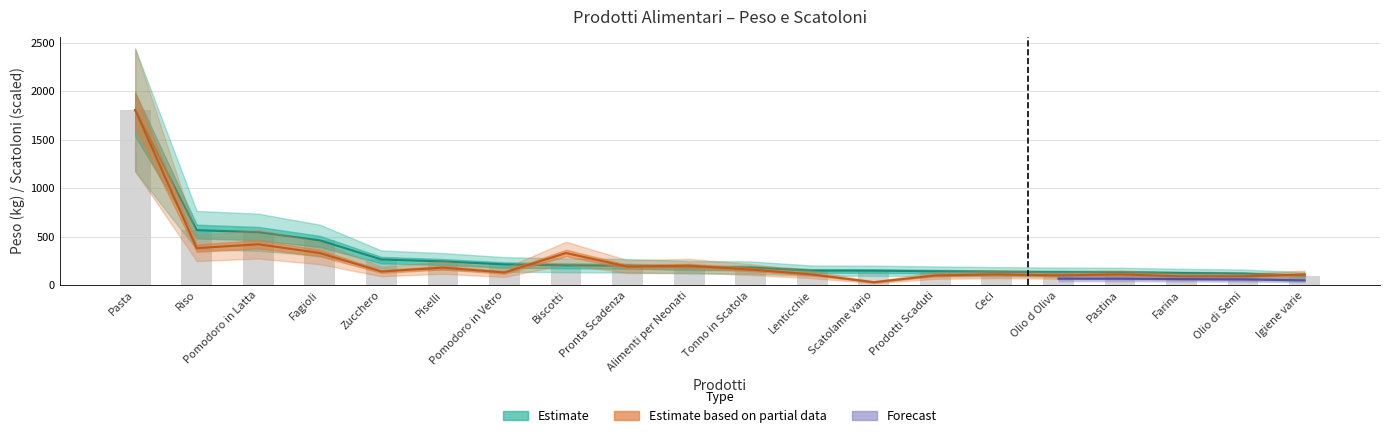

Where does the Scatoloni series first go above 140?

Pasta